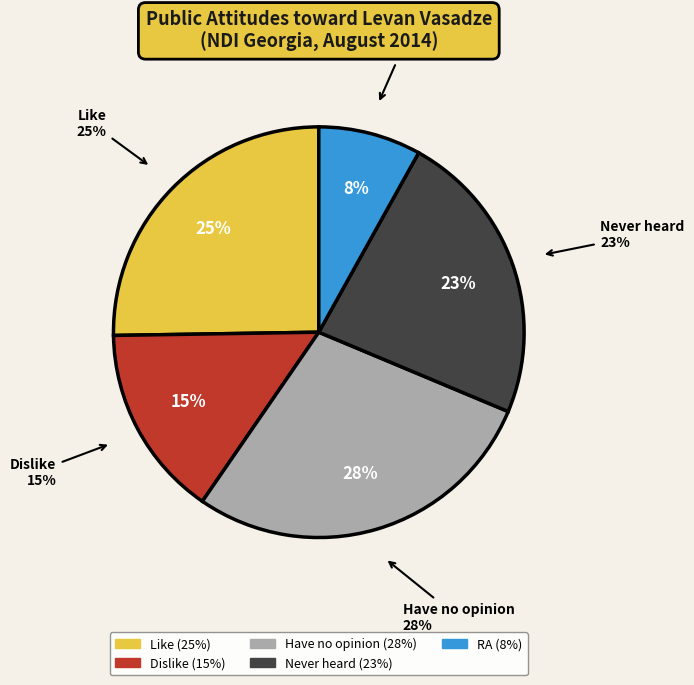

Which category has the biggest portion of the pie?

Have no opinion